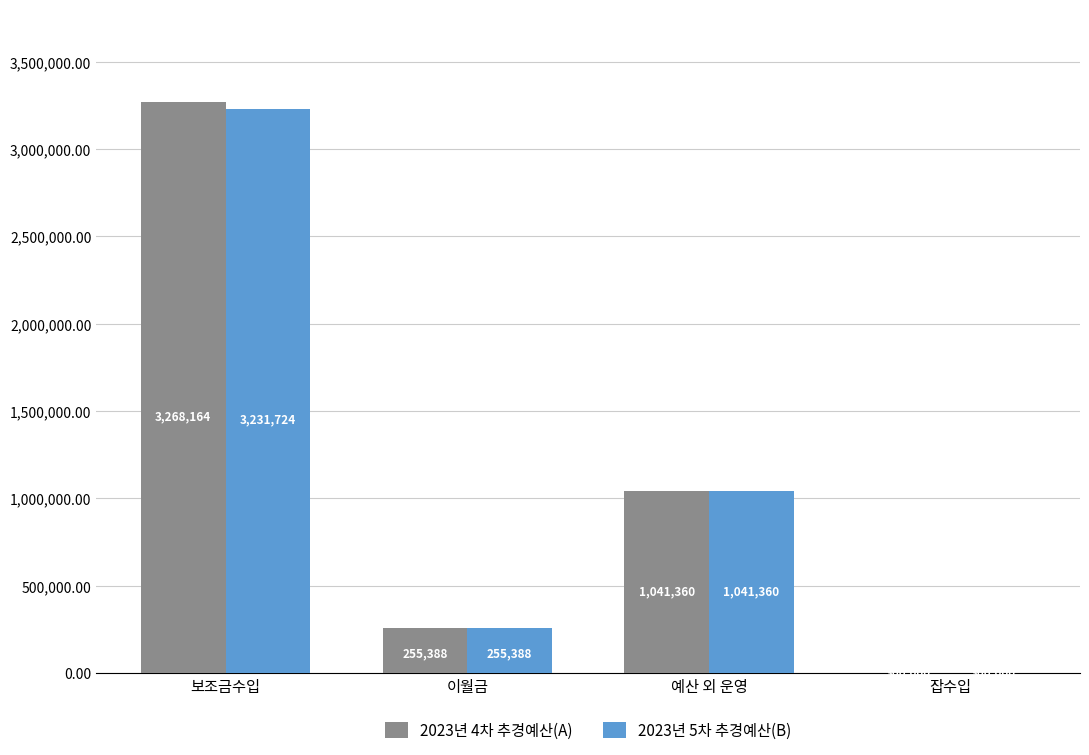

What is the highest value of the 2023년 5차 추경예산(B) series?

3231724.0